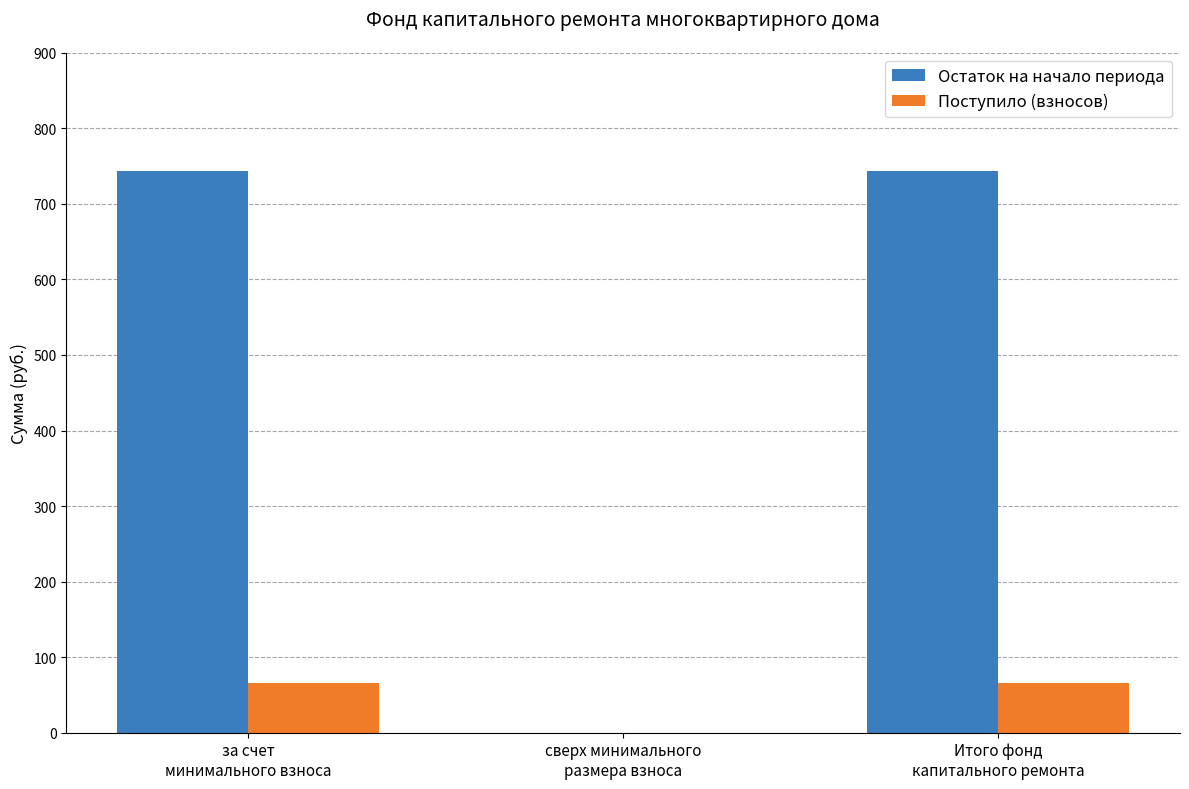

How many data points in Поступило (взносов) are above 66?

2